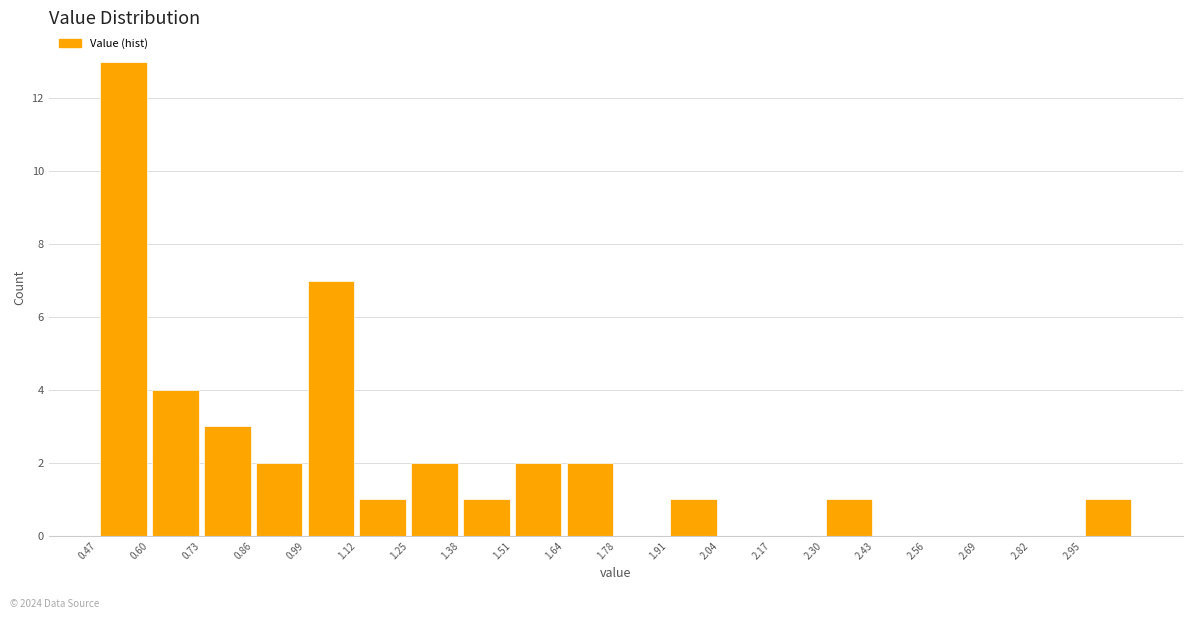

Reading left to right, list every bar in this chart as the range it spans on the x-axis followed by its height. Neither the bar edges nor the heights are printed on the chart, so give them approximately, as read against the axes.

0.48 to 0.60: 13
0.60 to 0.74: 4
0.74 to 0.86: 3
0.86 to 1.00: 2
1.00 to 1.12: 7
1.12 to 1.26: 1
1.26 to 1.38: 2
1.38 to 1.52: 1
1.52 to 1.64: 2
1.64 to 1.78: 2
1.78 to 1.90: 0
1.90 to 2.04: 1
2.04 to 2.16: 0
2.16 to 2.30: 0
2.30 to 2.42: 1
2.42 to 2.56: 0
2.56 to 2.68: 0
2.68 to 2.82: 0
2.82 to 2.94: 0
2.94 to 3.08: 1